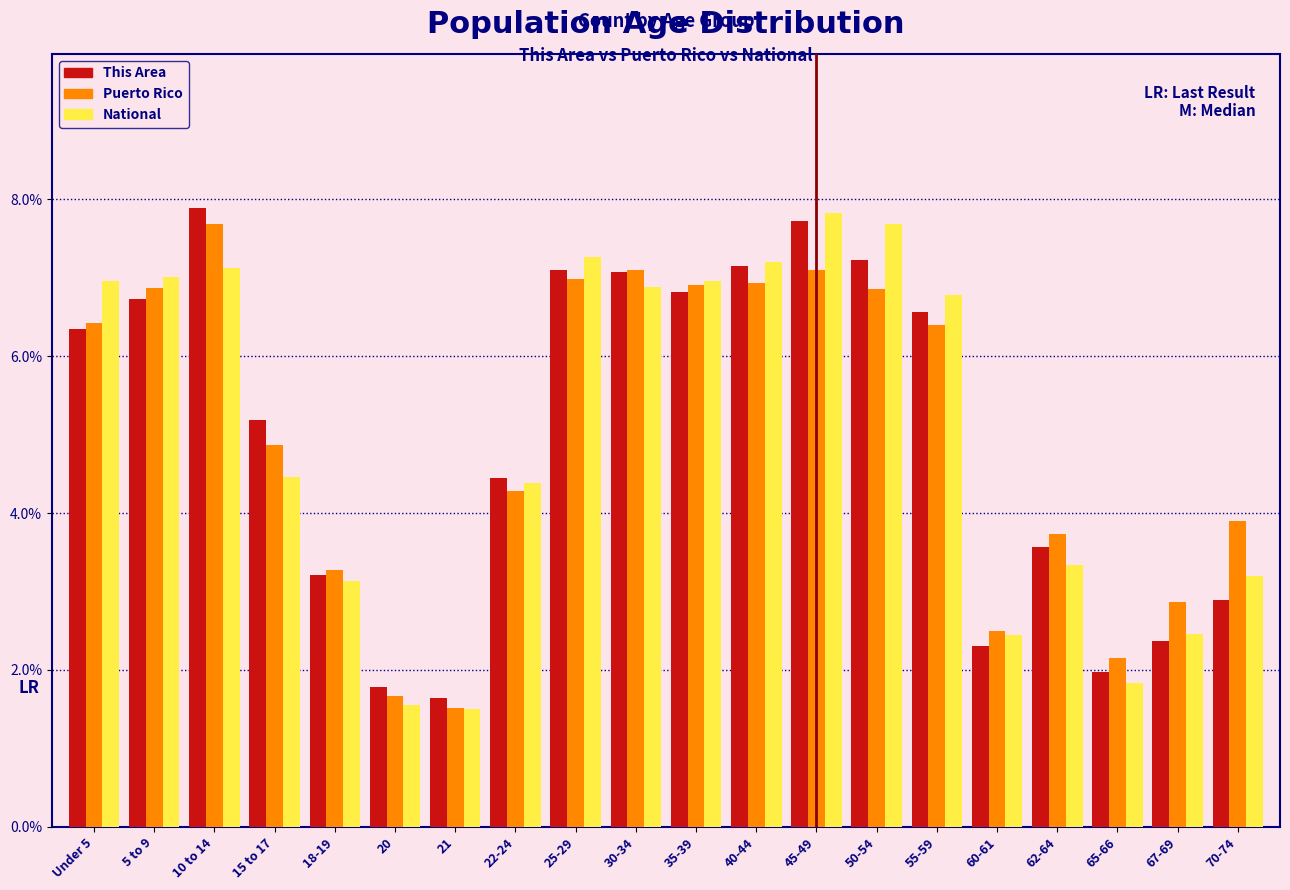

What is the sum of the Puerto Rico values at 67-69 and 5 to 9?

9.7